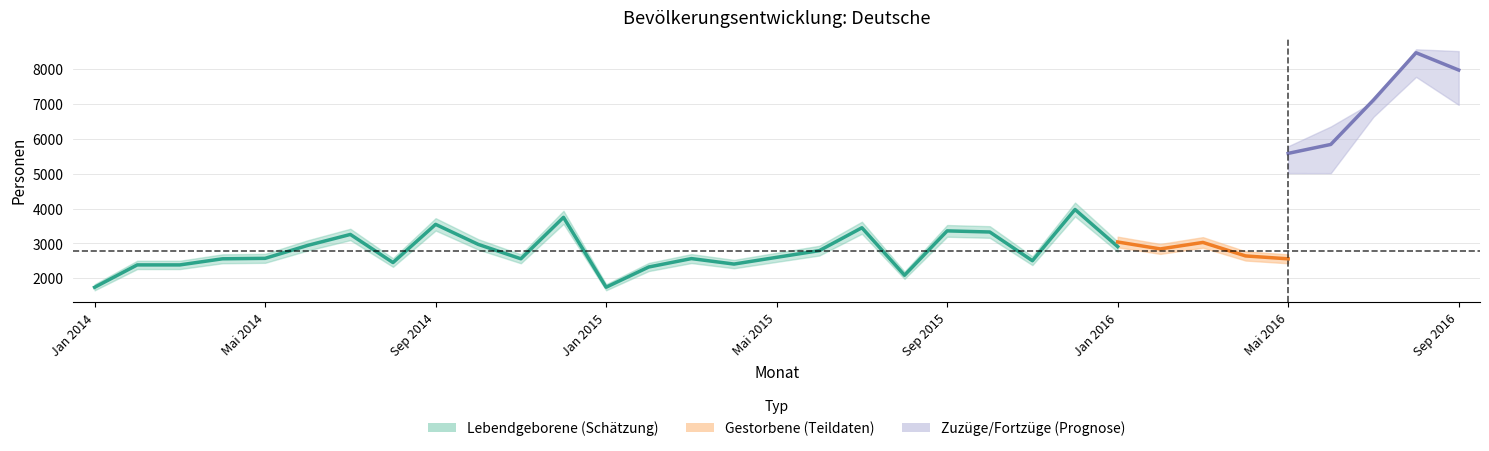

True or false: Zuzuge and Lebendgeborene cross at least once.

False